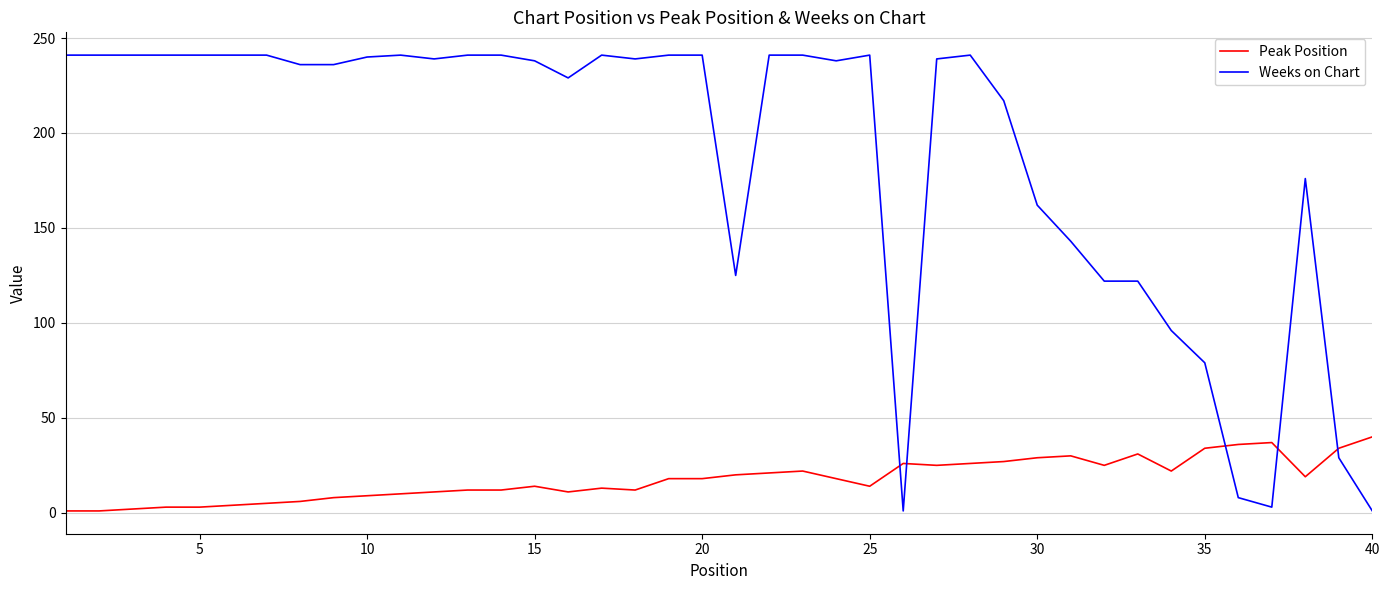

Which series has the largest total across all categories?

Weeks on Chart